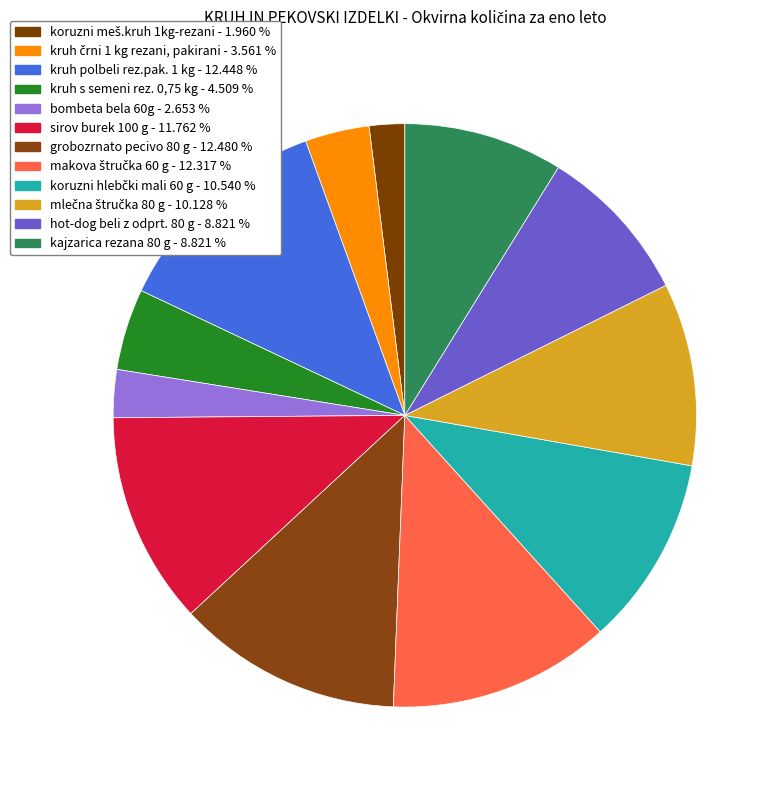

To the nearest percent, what percentage of the pie is hot-dog beli z odprt. 80 g?

9%